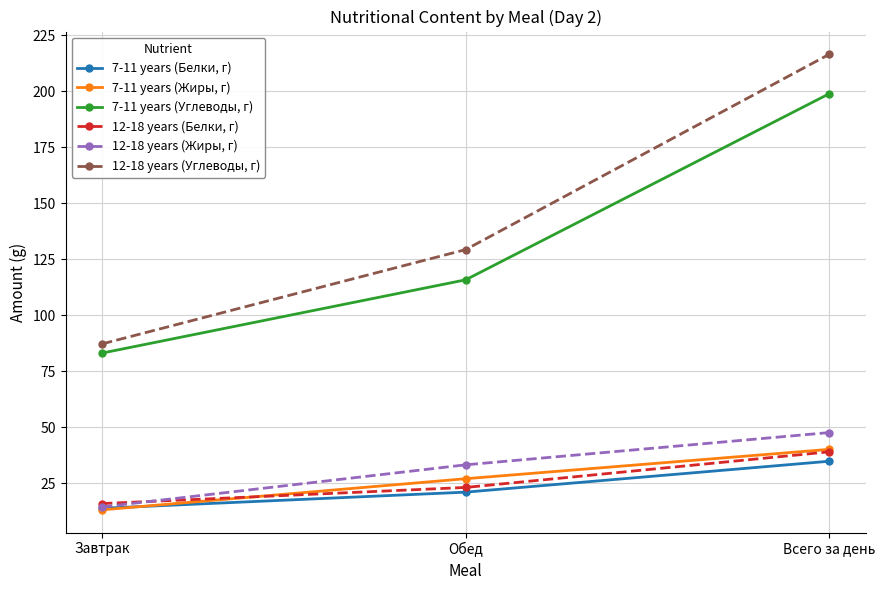

The 12-18 years (Белки, г) series shows 56.2 at Всего за день. True or false?

False